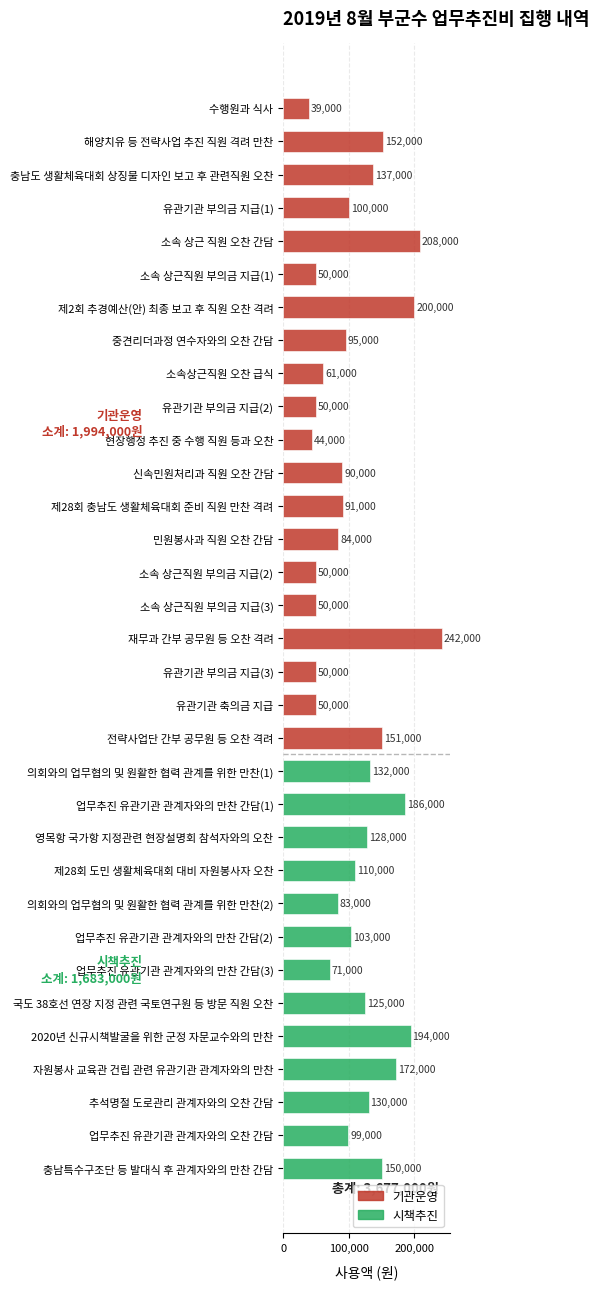

What is the approximate value at 현장행정 추진 중 수행 직원 등과 오찬?

44000